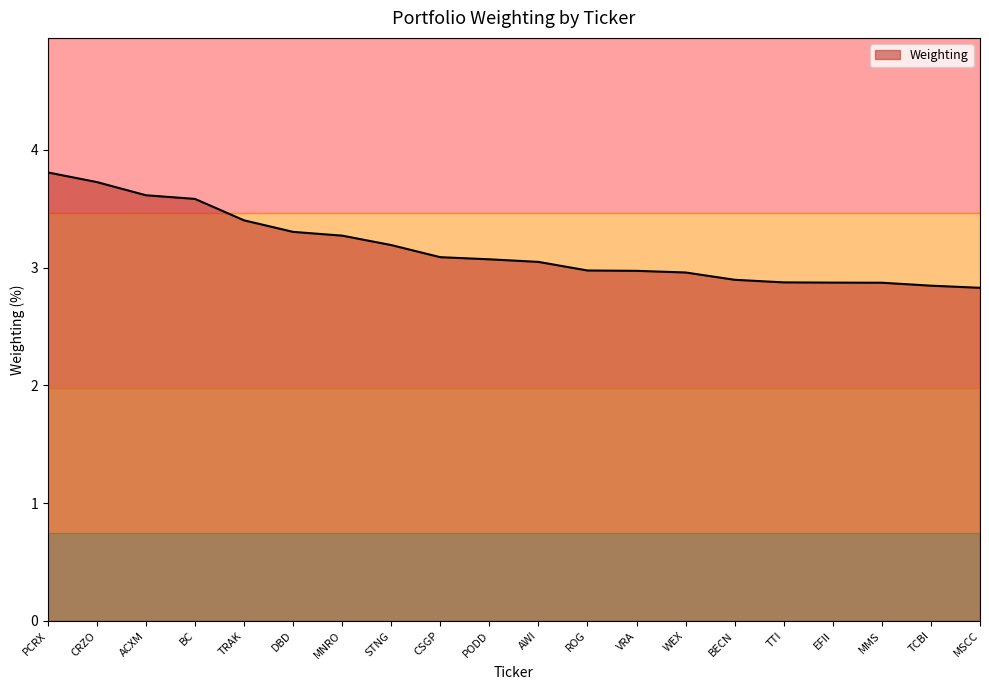

Reading left to right, transcribe all the data shown in this chart.

3.8	3.7	3.6	3.6	3.4	3.3	3.3	3.2	3.1	3.1	3.0	3.0	3.0	3.0	2.9	2.9	2.9	2.9	2.8	2.8